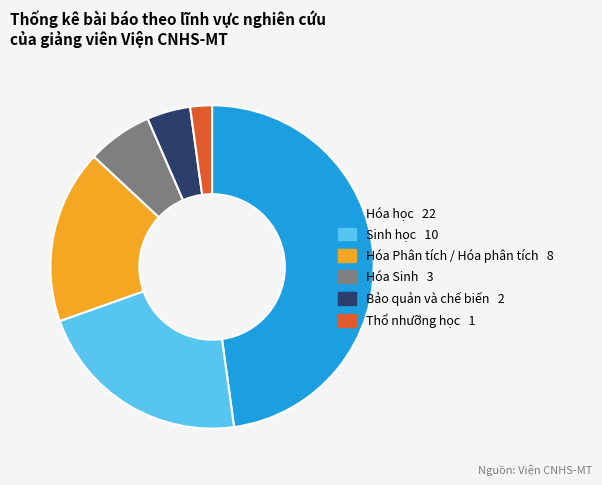

Does any single category account for the majority?

No